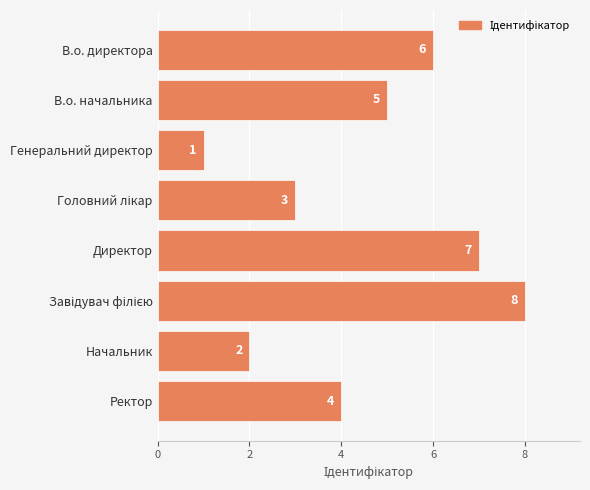

The chart shows a value of 1 at Генеральний директор. True or false?

True